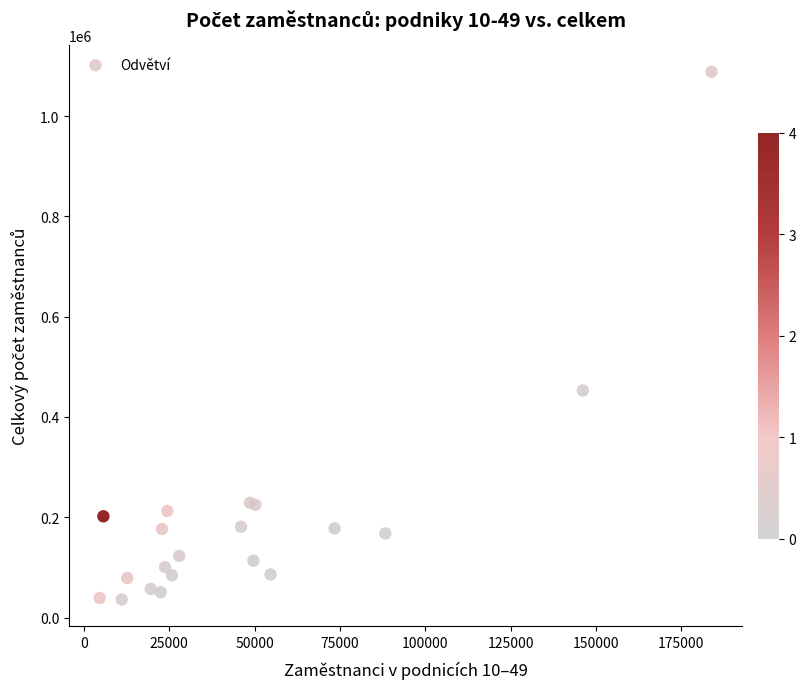

What Y value in the scatter plot is closest to 562212?

453014.1